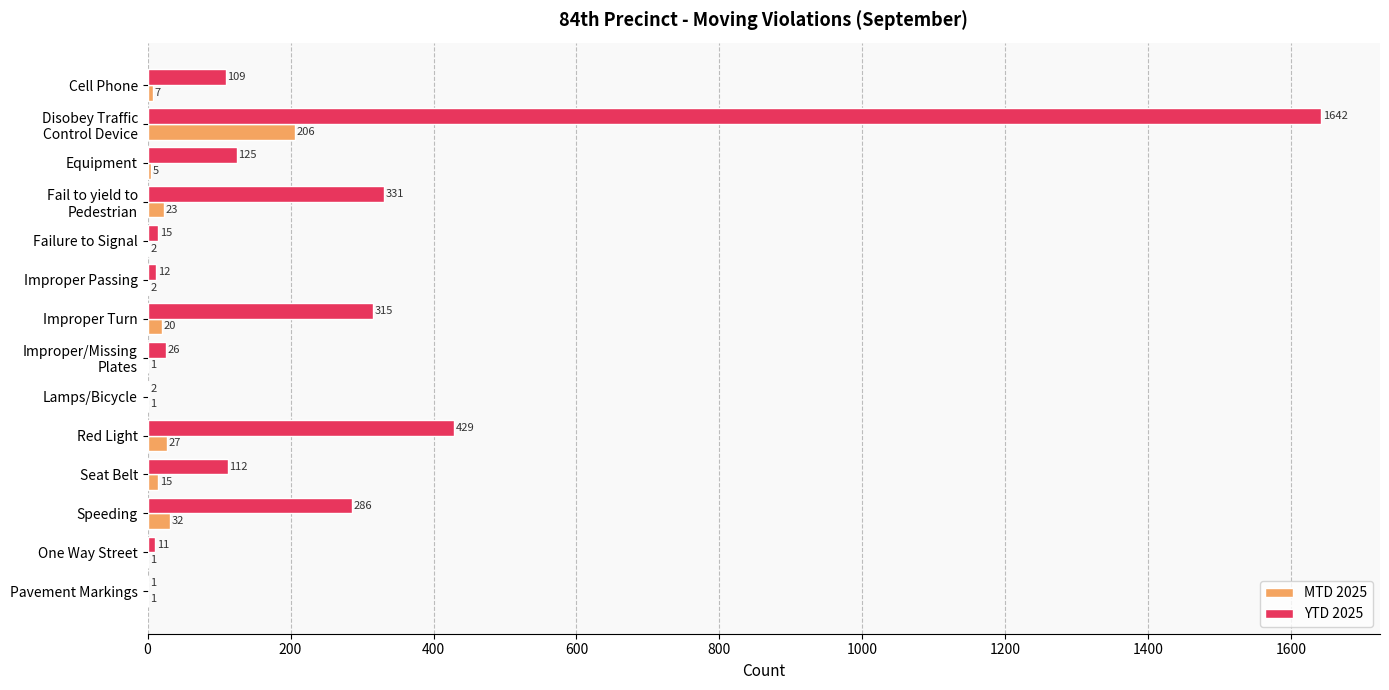

What is the maximum value shown in the chart?

1642